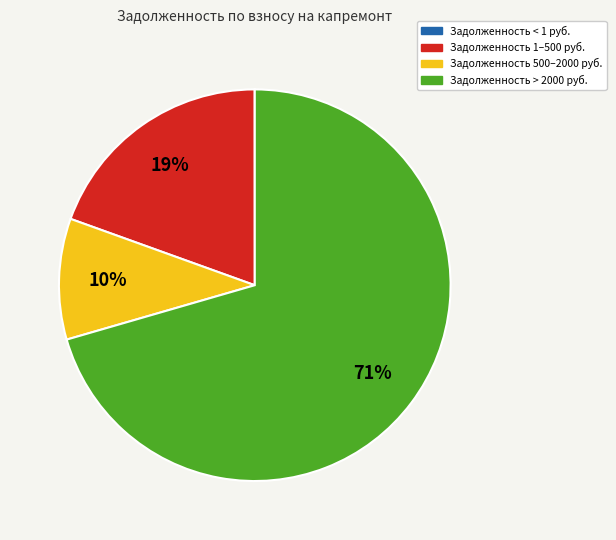

To the nearest percent, what is the difference between the largest and smallest slice percentages?

71%